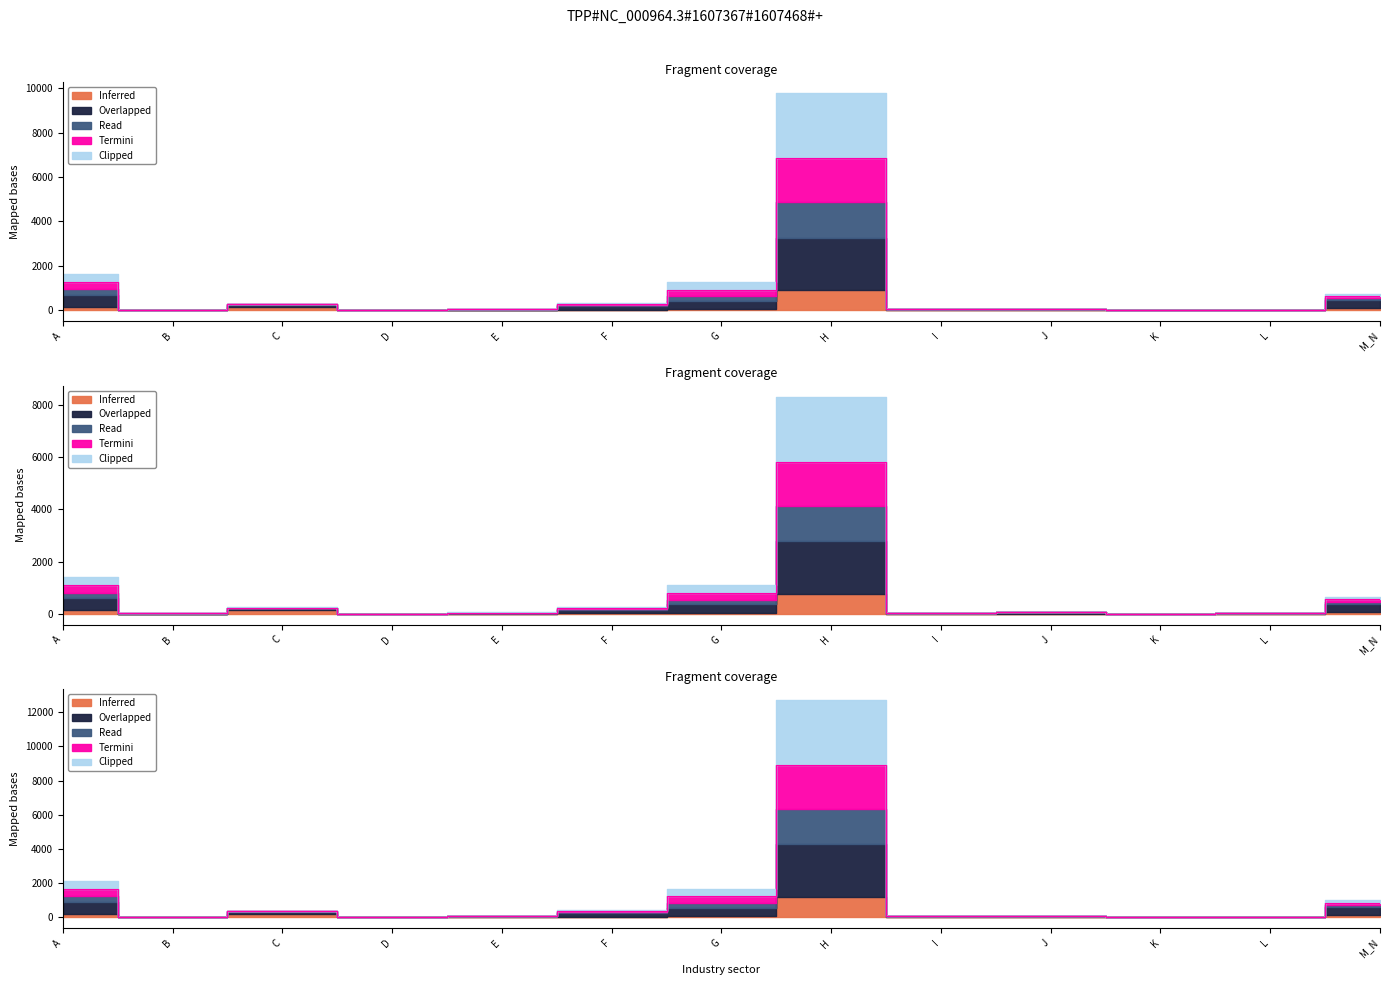

What is the sum of the Inferred values at A and E?

1336.7